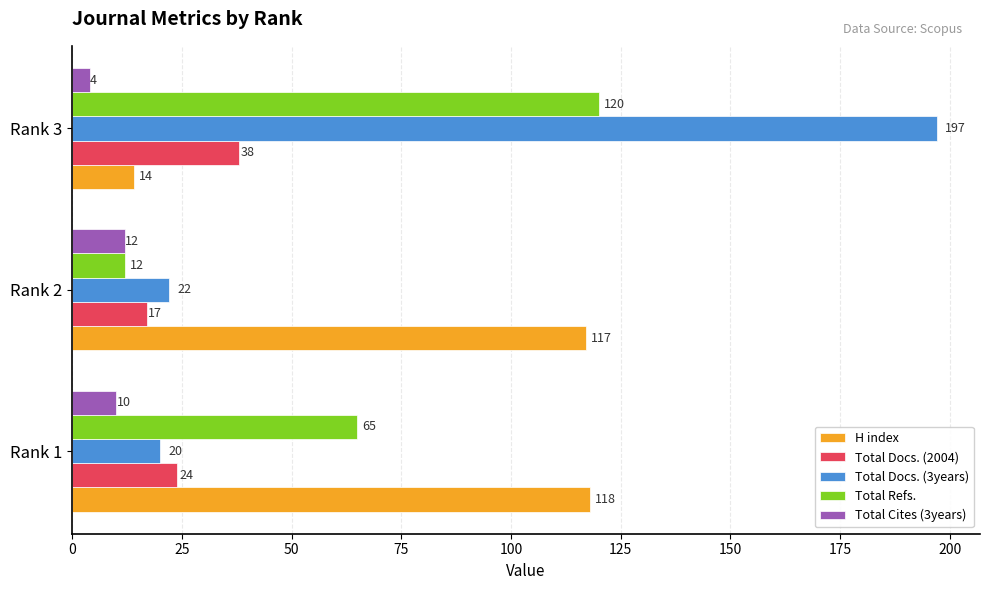

How many values in the Total Refs. series are below 65?

1